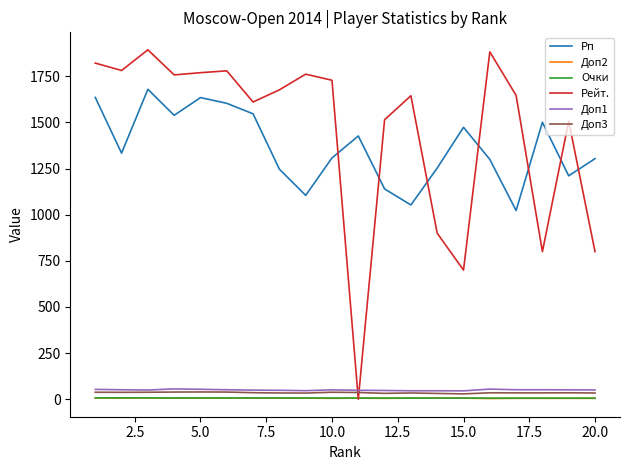

True or false: Доп3 and Доп2 cross at least once.

False